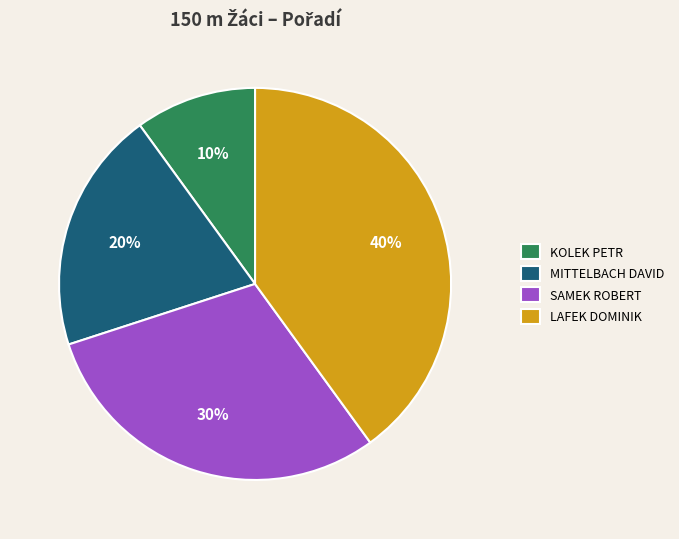

How many segments does this pie chart have?

4